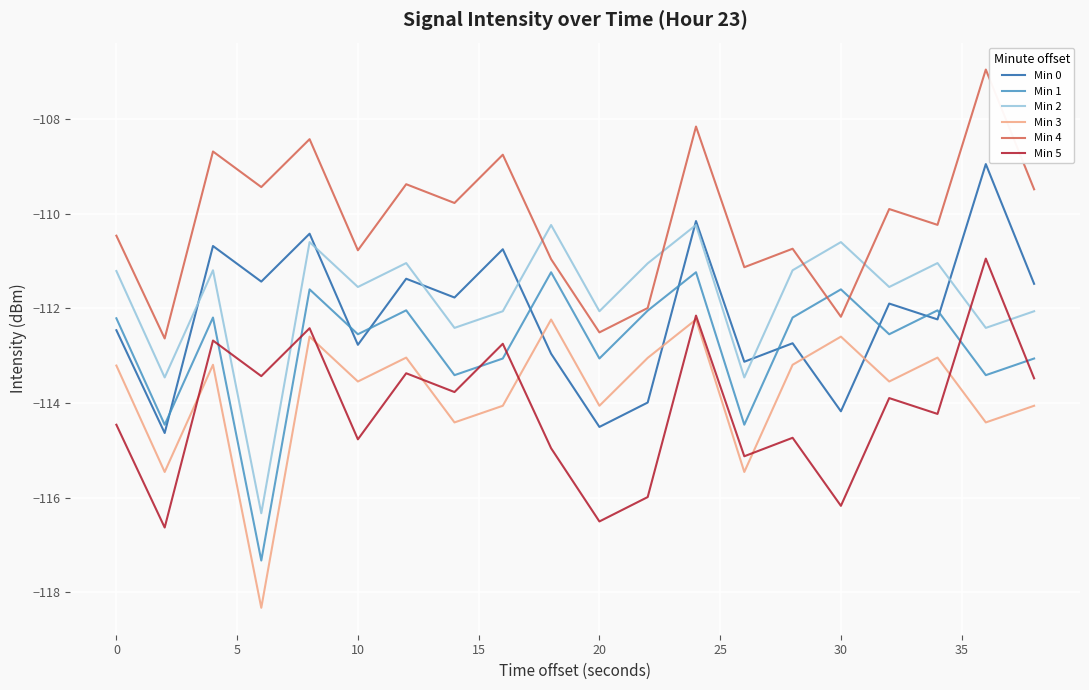

How many interior local peaks does the Min 3 series have?

7